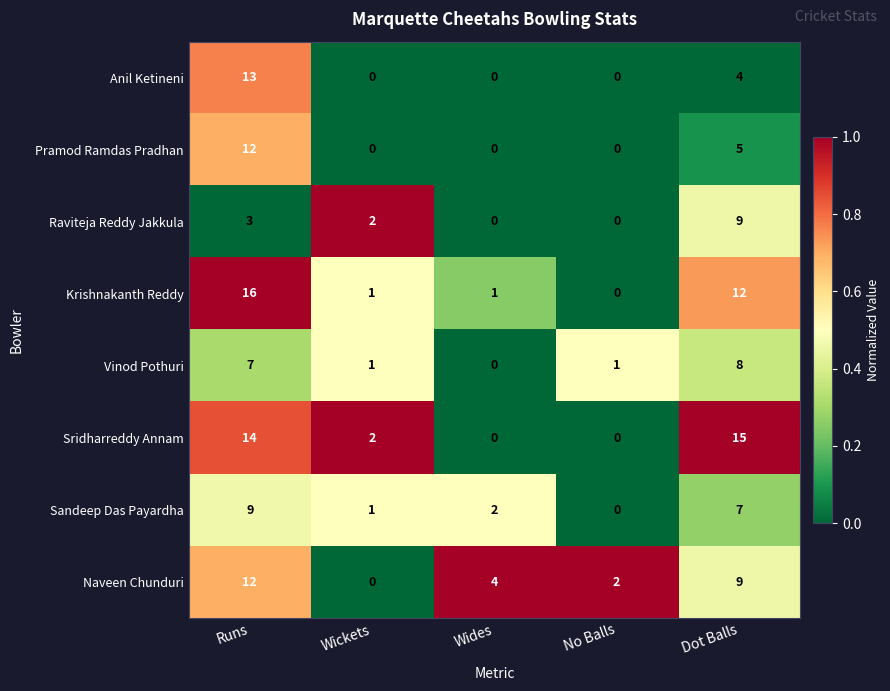

What is the difference between the Krishnakanth Reddy values at No Balls and Dot Balls?

12